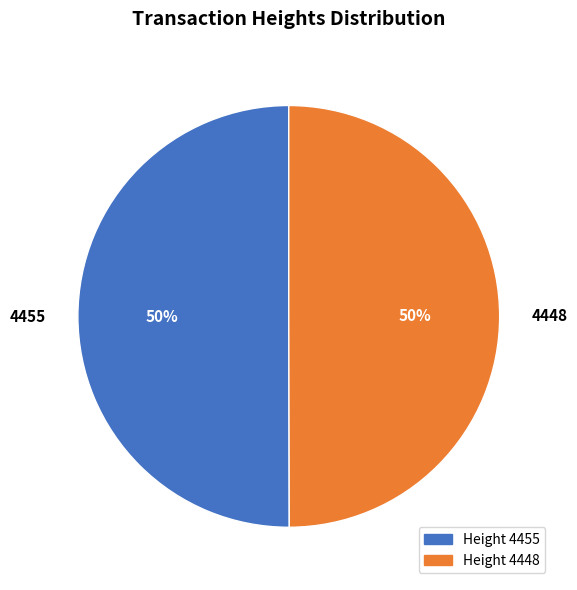

To the nearest percent, what is the average slice percentage?

50%